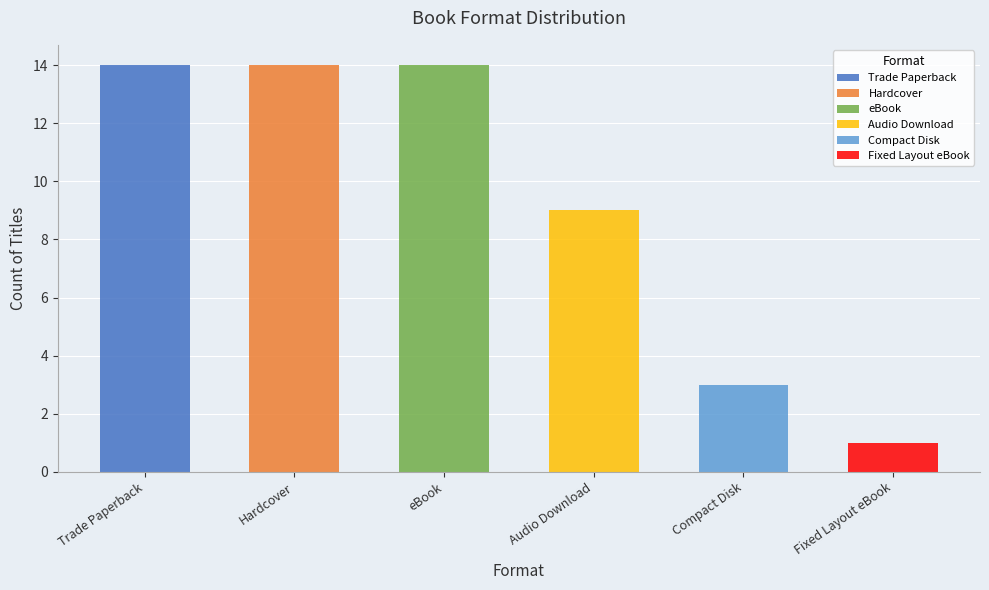

Which category has the highest value across all series?

Trade Paperback